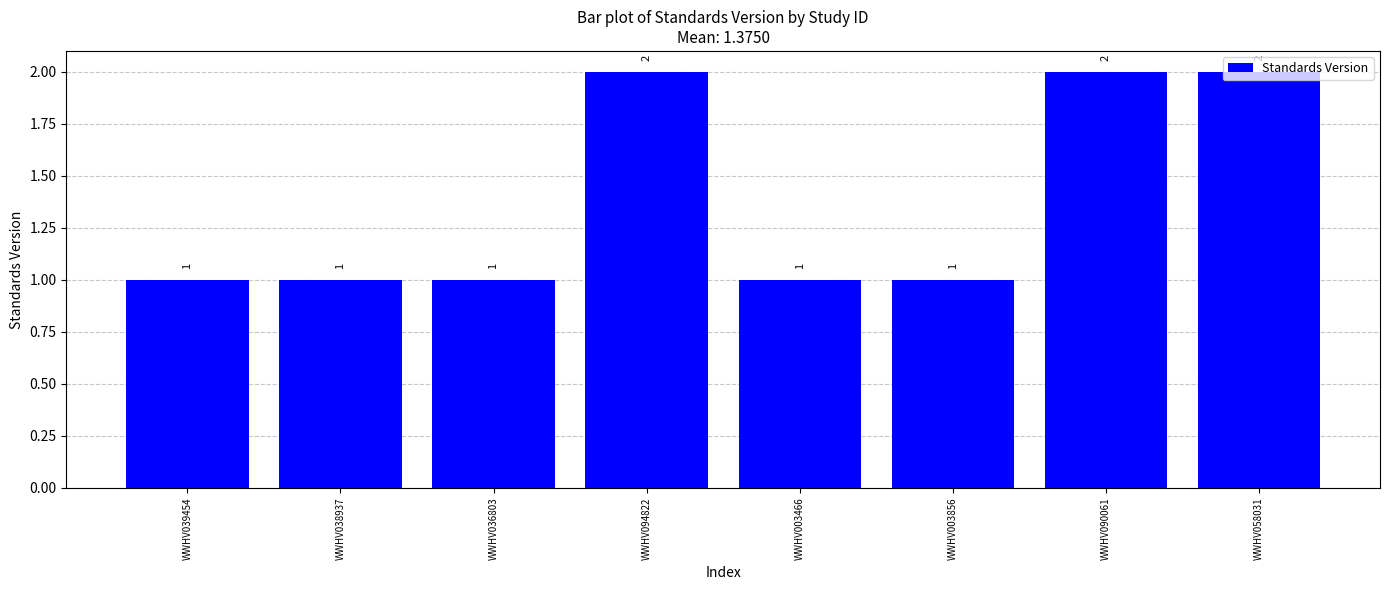

Which has a higher value, WWHV003466 or WWHV090061?

WWHV090061